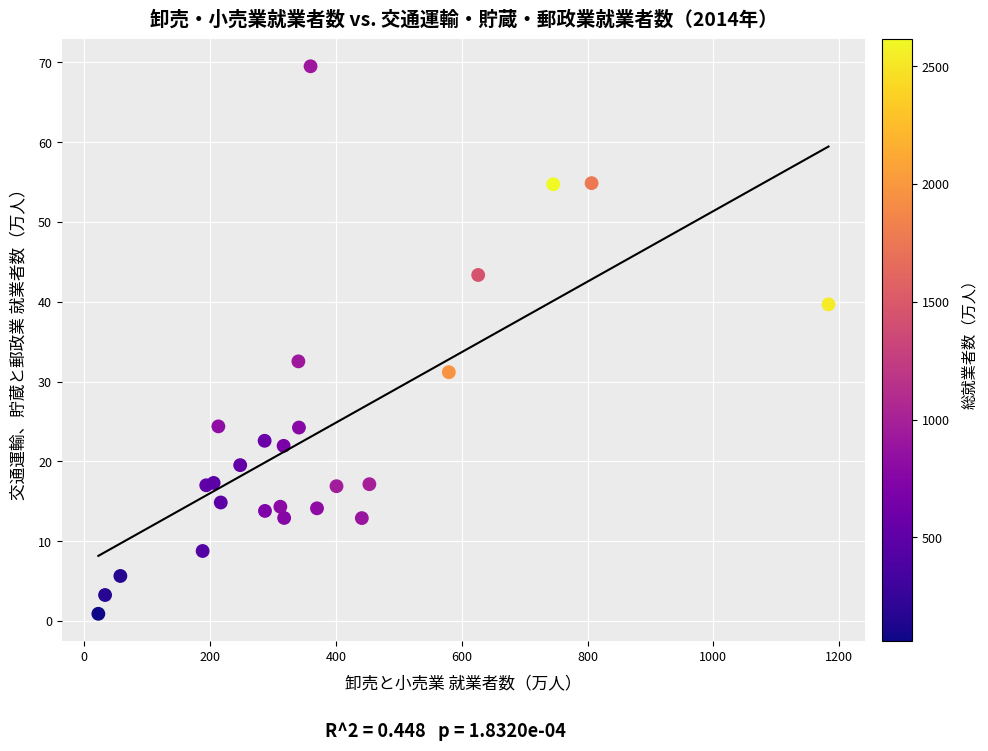

What Y value in the scatter plot is closest to 35?

32.5